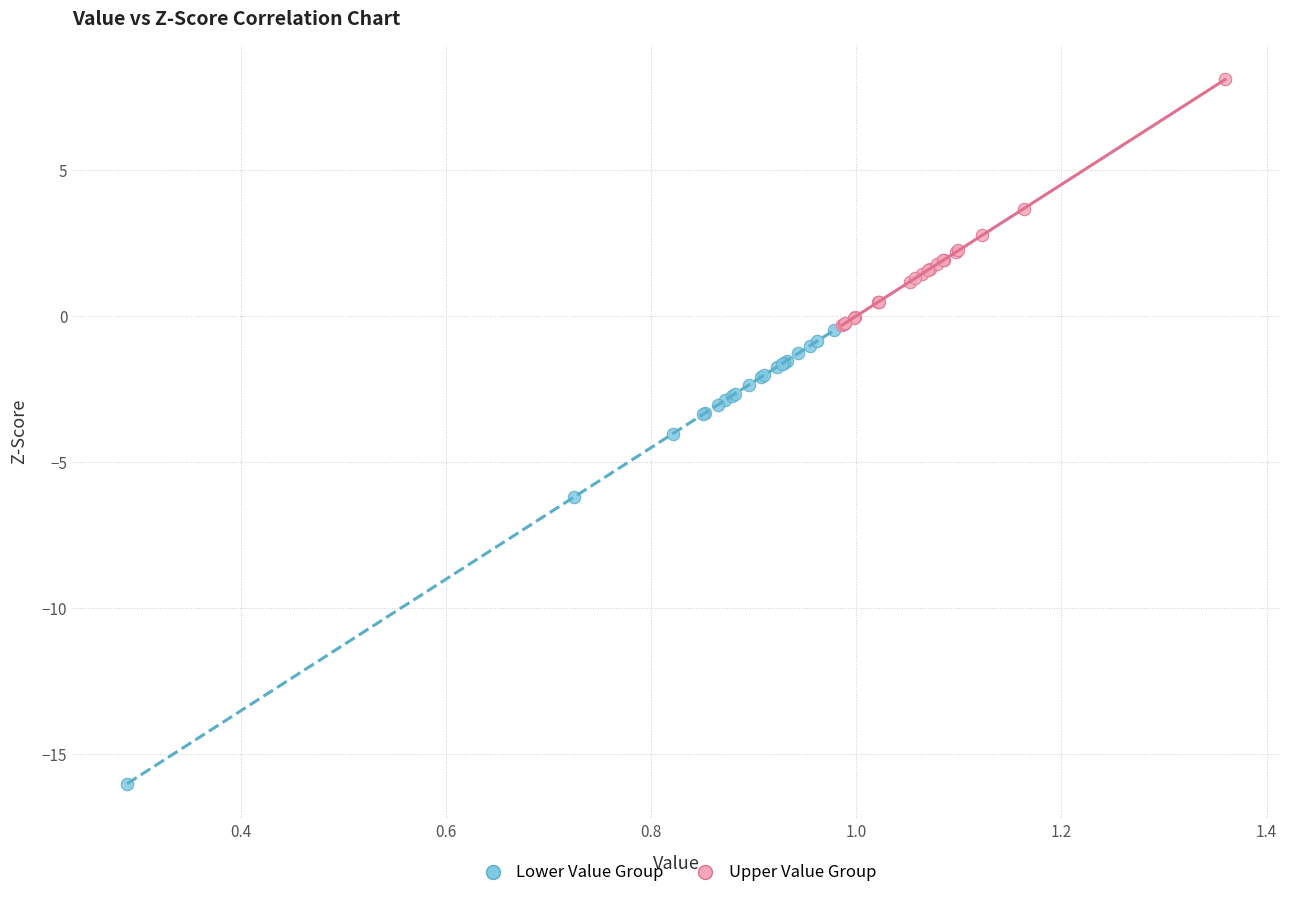

Which series contains the highest Y value?

Upper Value Group